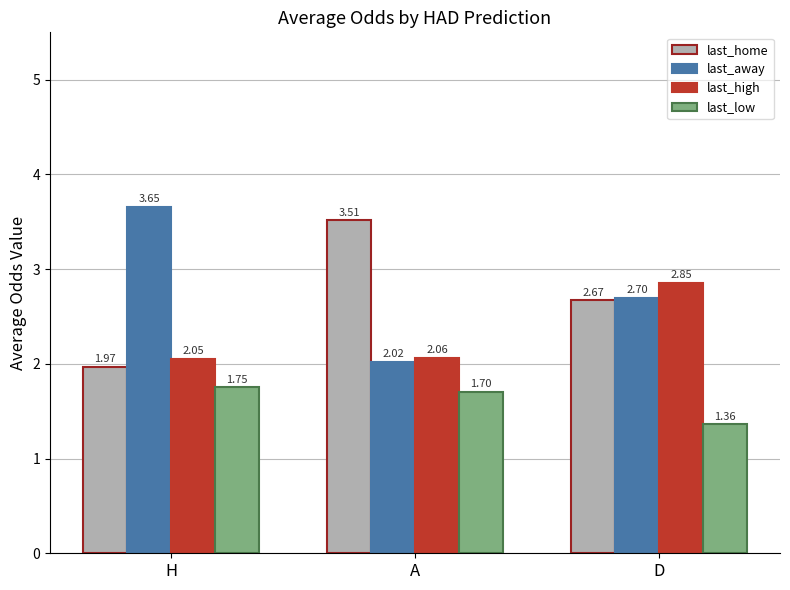

Rank the series by their maximum value, from lowest to highest.

last_low, last_high, last_home, last_away